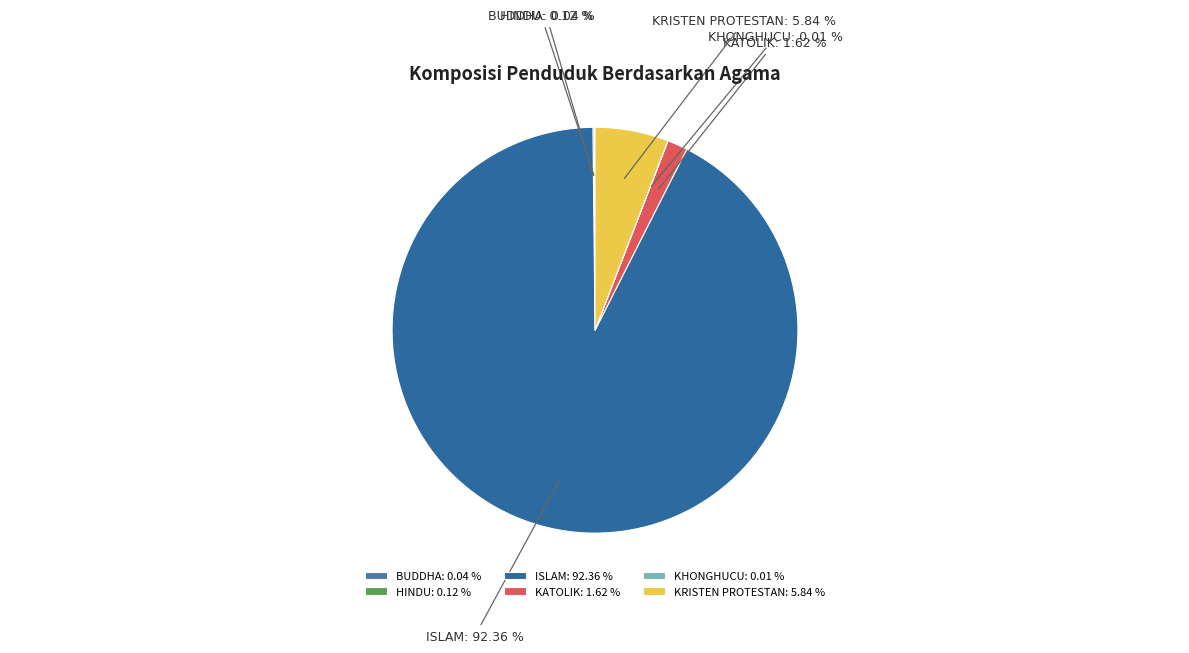

To the nearest percent, what is the difference between the KRISTEN PROTESTAN and KATOLIK slice percentages?

4%